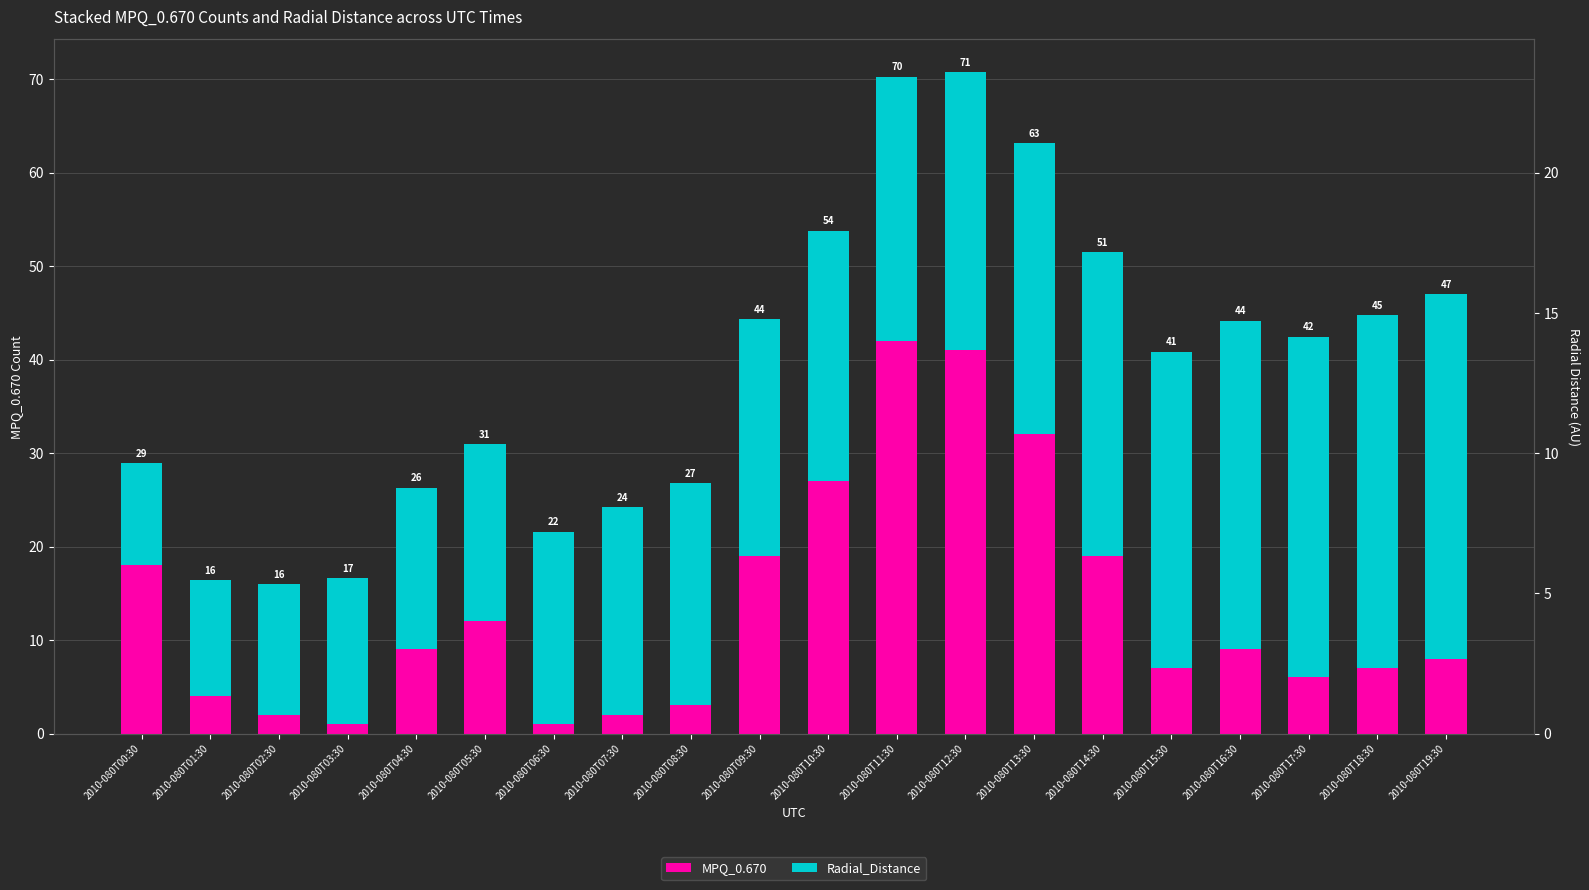

At how many categories does at least one series exceed 14?

18